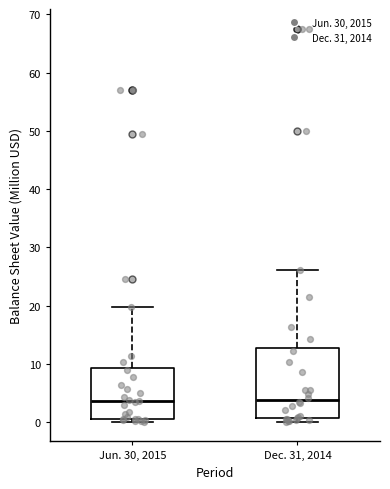

Reading left to right, transcribe this box plot: for each box, give where its median line is, the range the box spans, and where its two whiskers end, as read against the y-axis. The values are not printed on the chart, so give them approximately, as read against the axis.

Jun. 30, 2015: median 4, box 1 to 9, whiskers 0 to 20
Dec. 31, 2014: median 4, box 1 to 13, whiskers 0 to 26